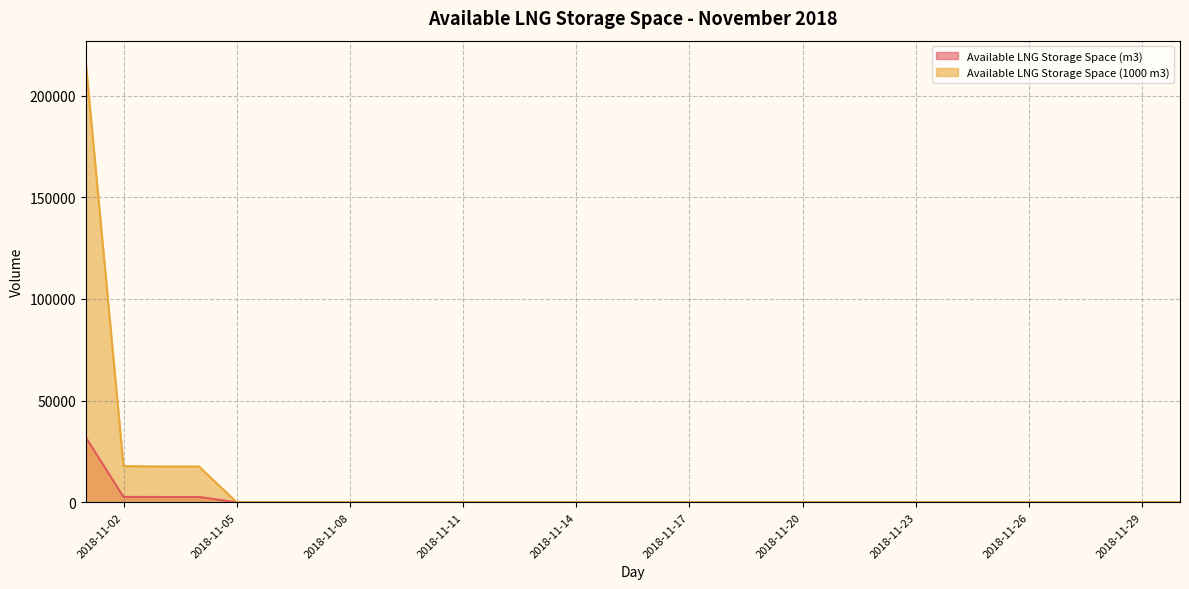

What is the difference between the second highest and minimum values in the Available LNG Storage Space (m3) series?

2626